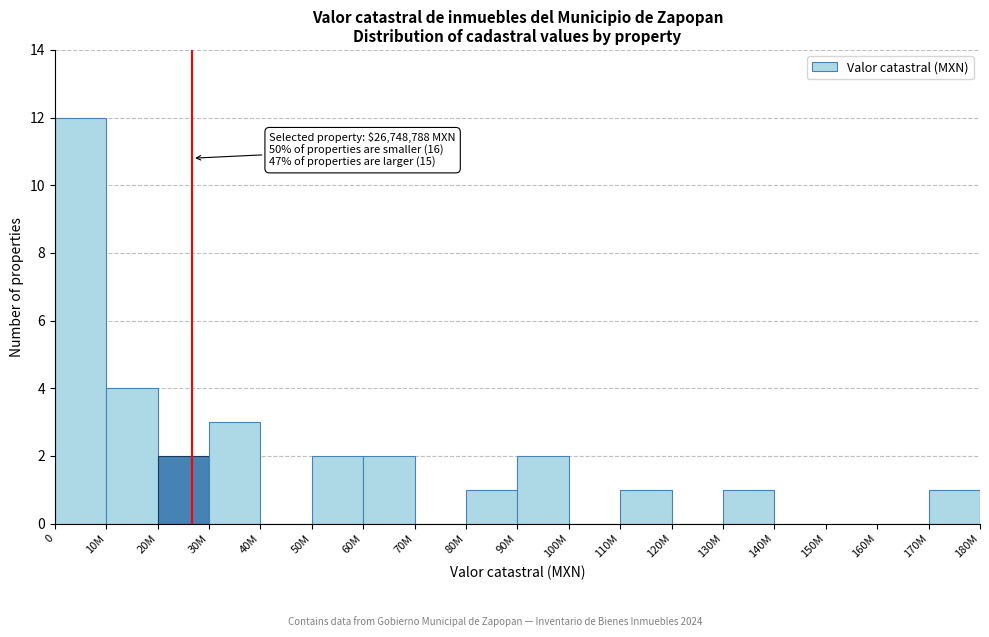

Reading left to right, what are all the values shown in this chart?

0=12	10M=4	20M=2	30M=3	40M=0	50M=2	60M=2	70M=0	80M=1	90M=2	100M=0	110M=1	120M=0	130M=1	140M=0	150M=0	160M=0	170M=1